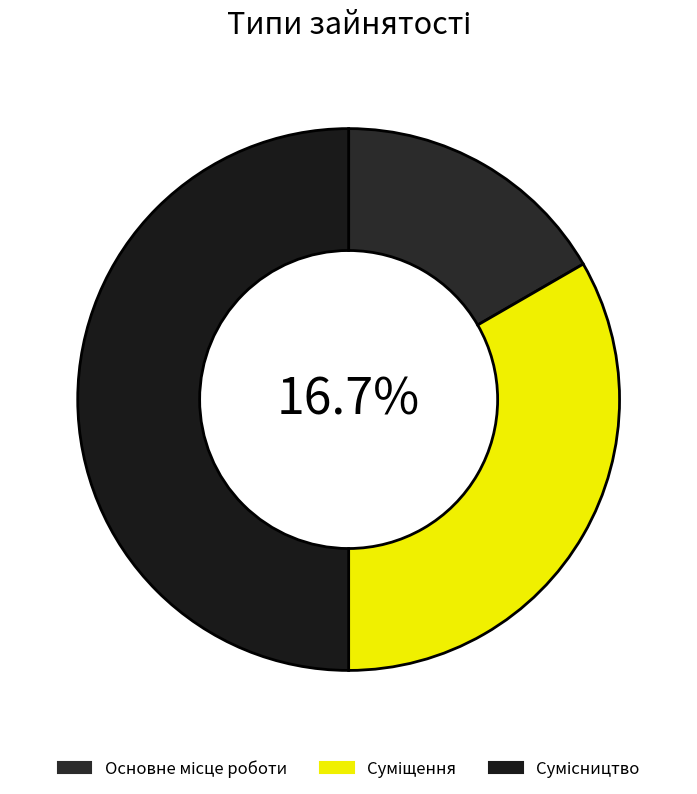

Which slice is the largest?

Сумісництво